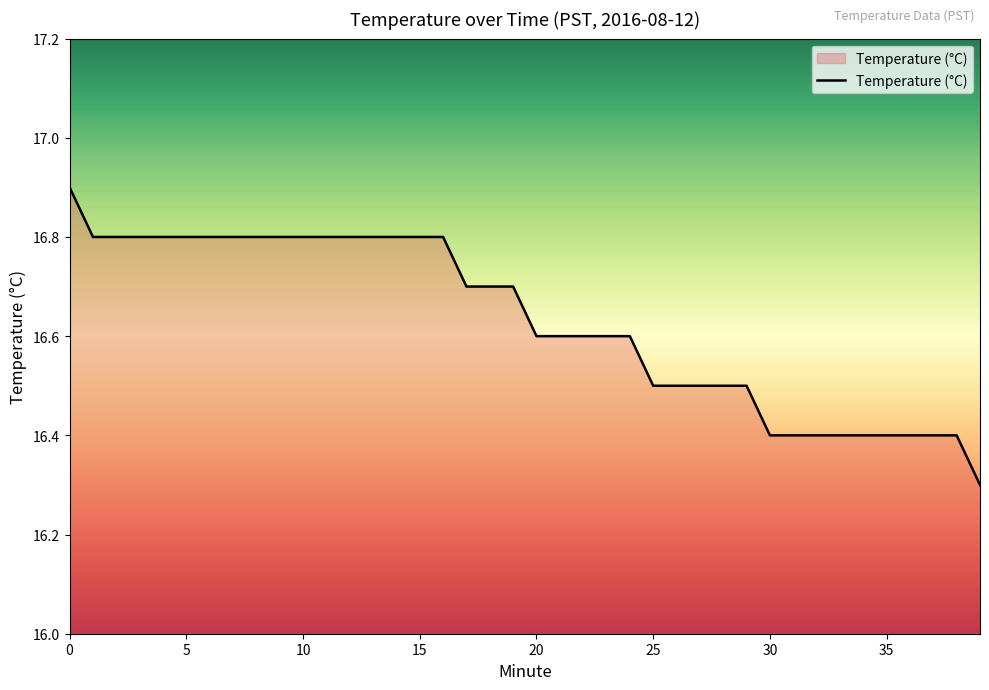

What is the smallest value displayed?

16.3